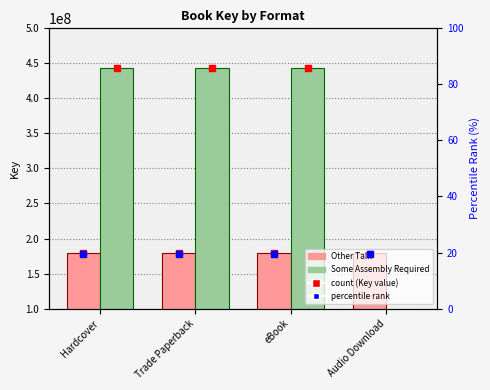

At which category is the sum across all series the highest?

Hardcover